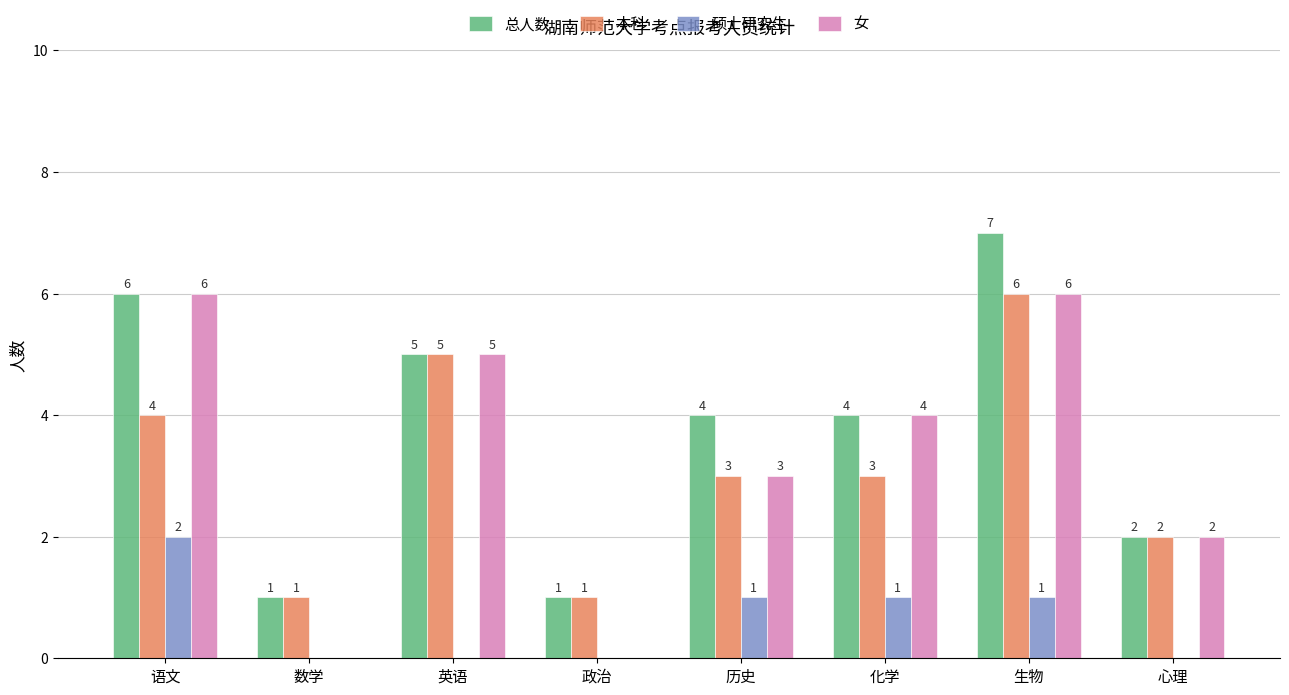

Reading left to right, list all the values displayed in this chart.

总人数: 6	1	5	1	4	4	7	2
本科: 4	1	5	1	3	3	6	2
硕士研究生: 2	0	0	0	1	1	1	0
女: 6	0	5	0	3	4	6	2